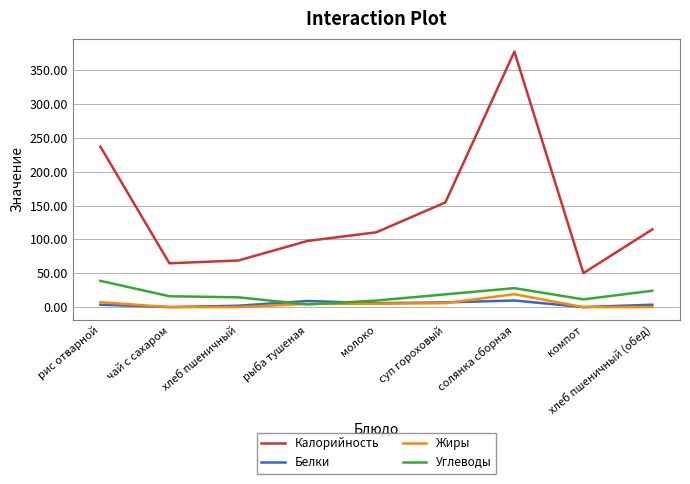

List the labels in order of Калорийность value, largest first.

солянка сборная, рис отварной, суп гороховый, хлеб пшеничный (обед), молоко, рыба тушеная, хлеб пшеничный, чай с сахаром, компот